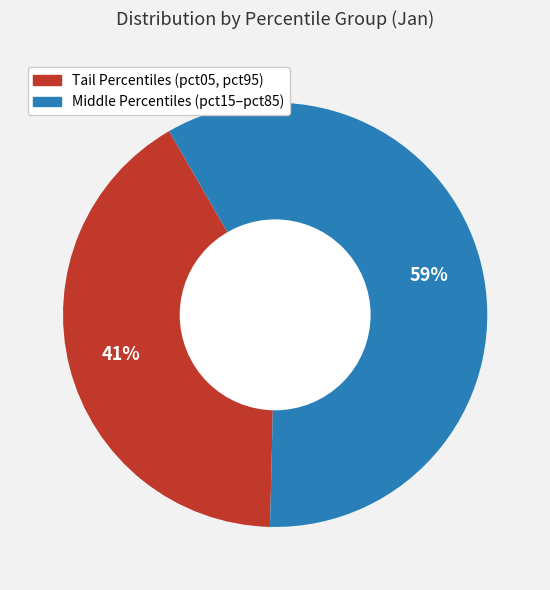

Does any single category account for the majority?

Yes